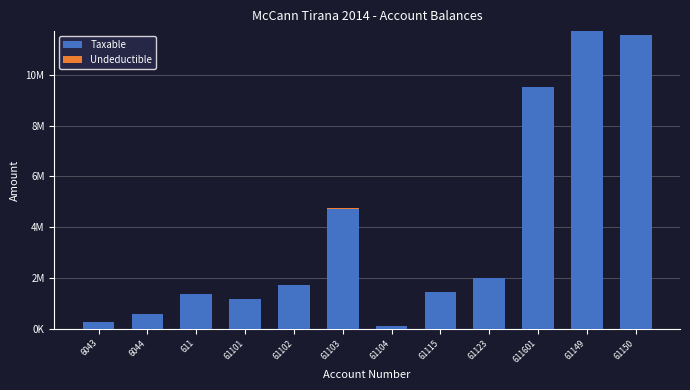

True or false: Undeductible has a value of 250.0 at 61115.

True